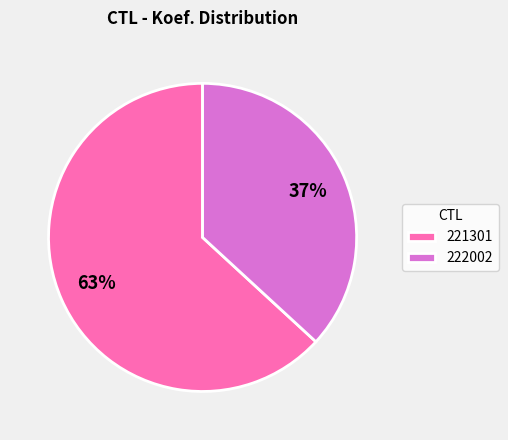

Combined, do 222002 and 221301 account for over 50%?

Yes